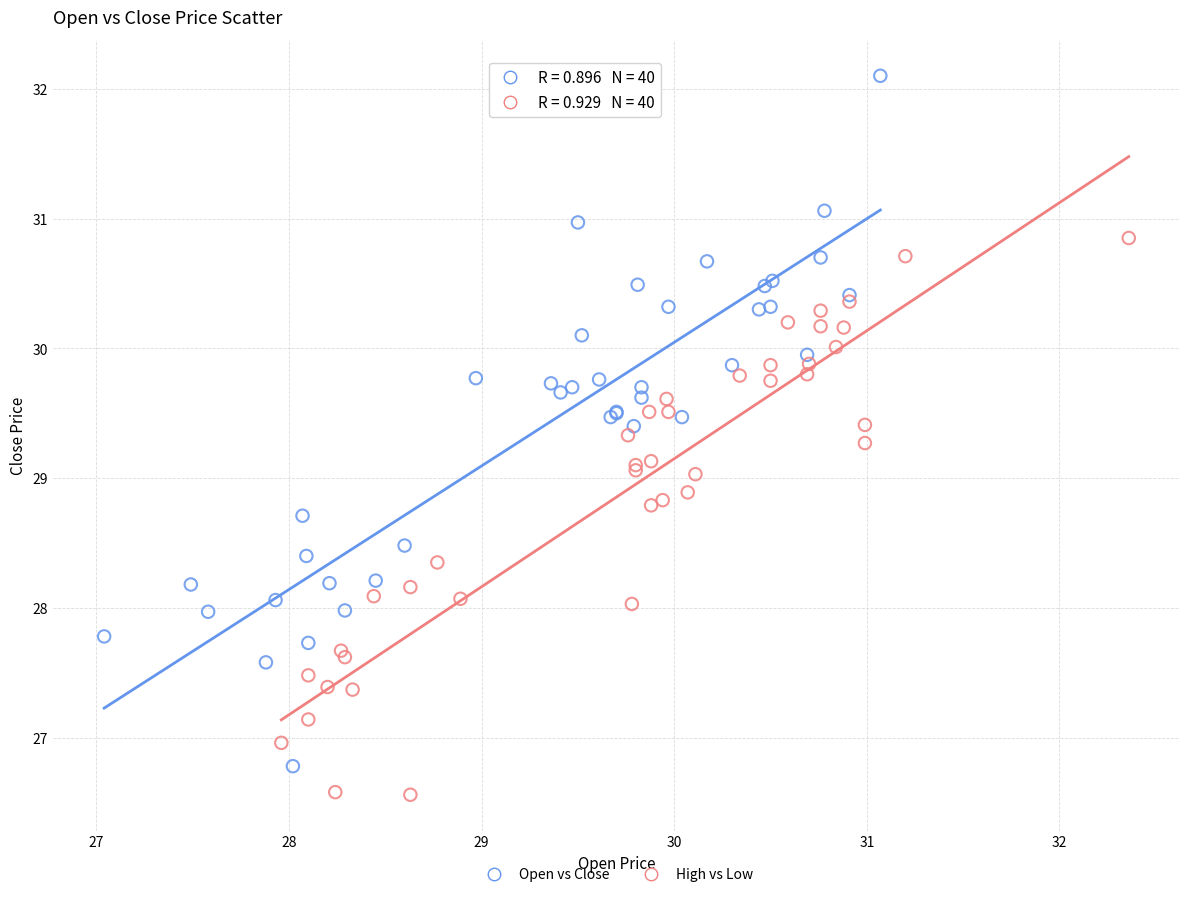

Which series has the largest Y range (max minus min)?

Open vs Close